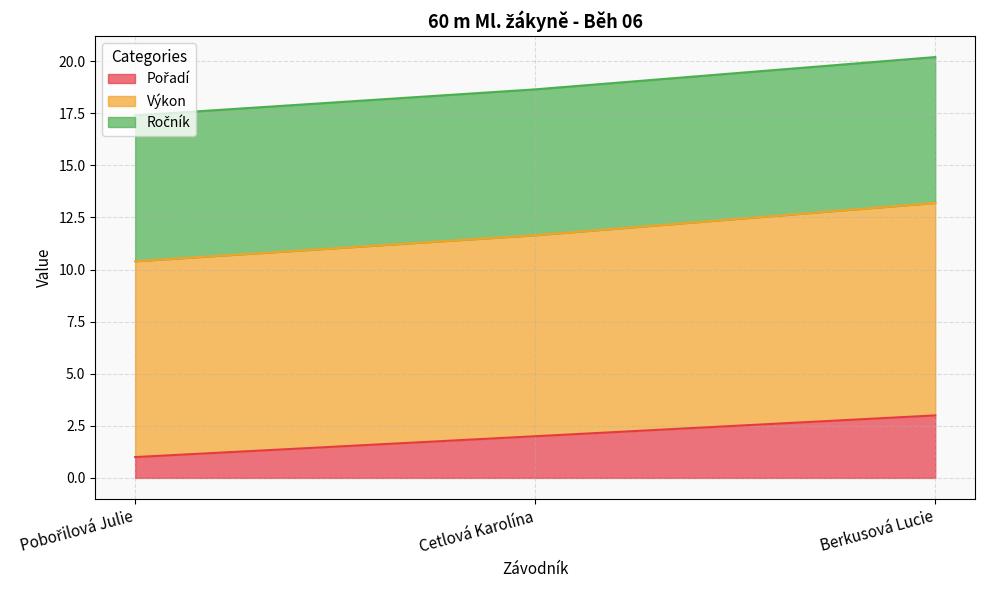

What is the difference between the maximum and second lowest values in the Pořadí series?

1.0